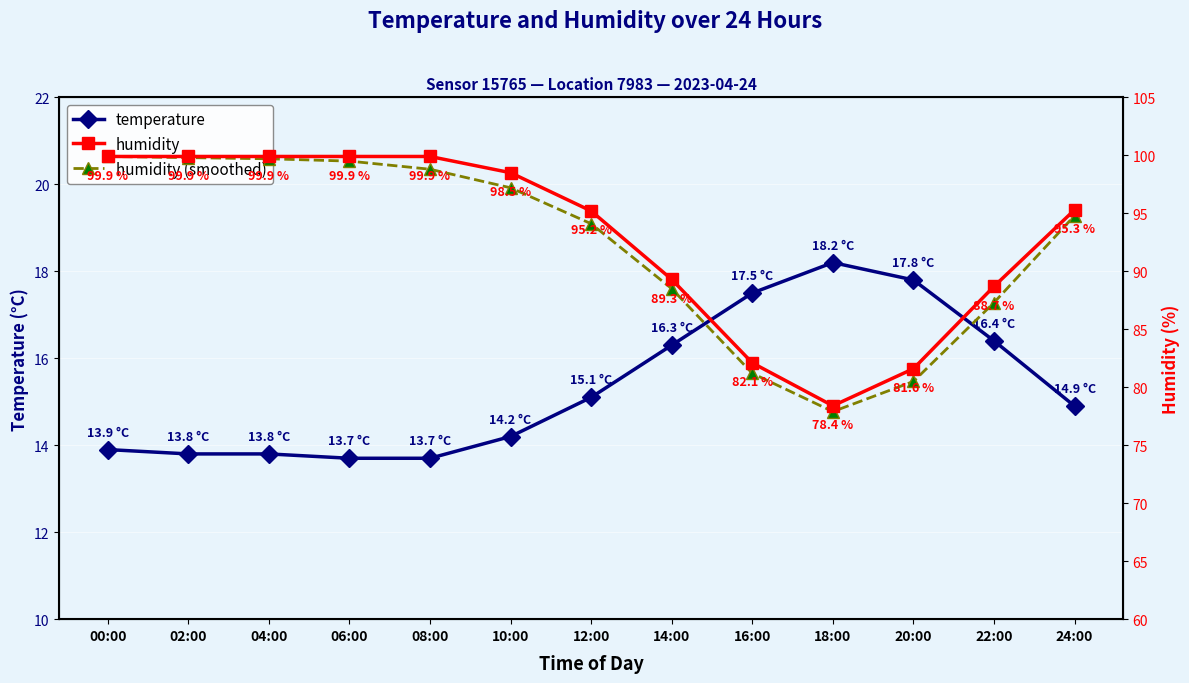

The humidity (smoothed) series shows 65.7 at 00:00. True or false?

False